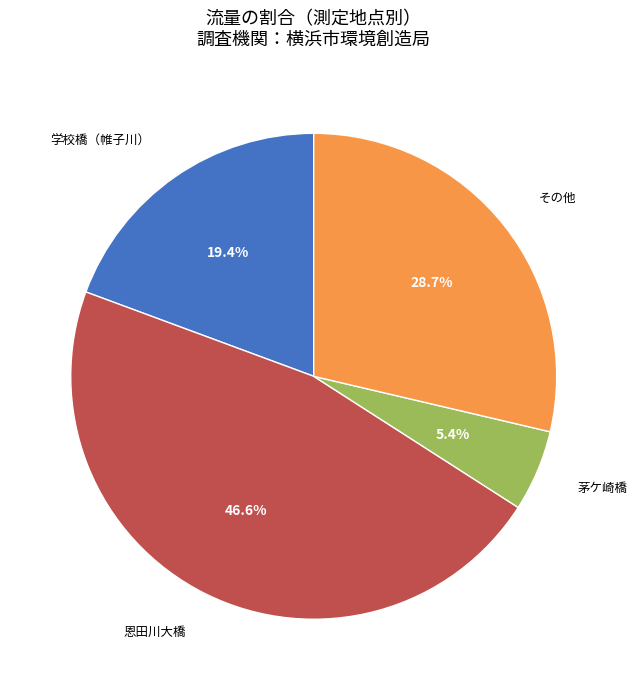

Is there any slice that represents more than half of the pie?

No